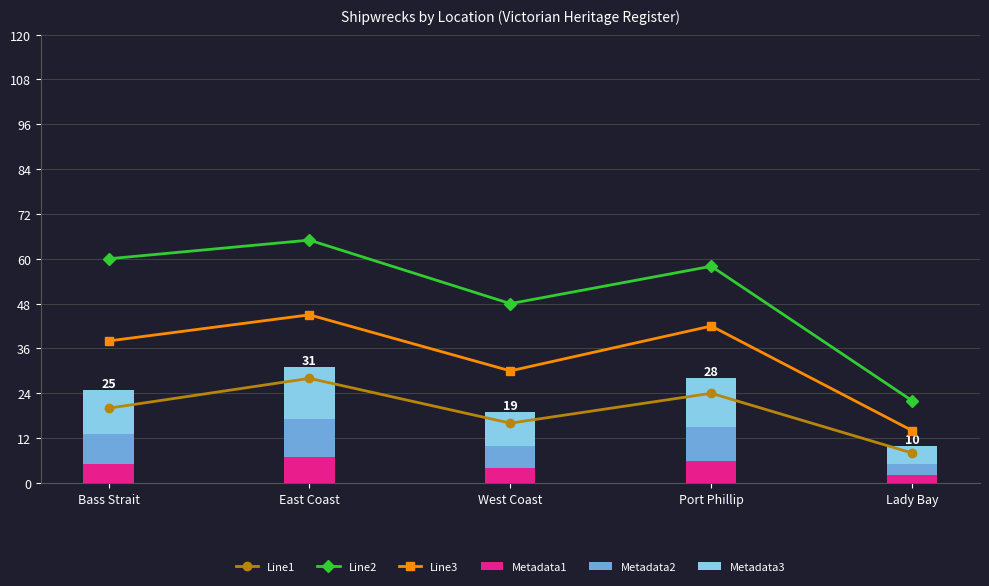

Count the number of data series in this chart.

6